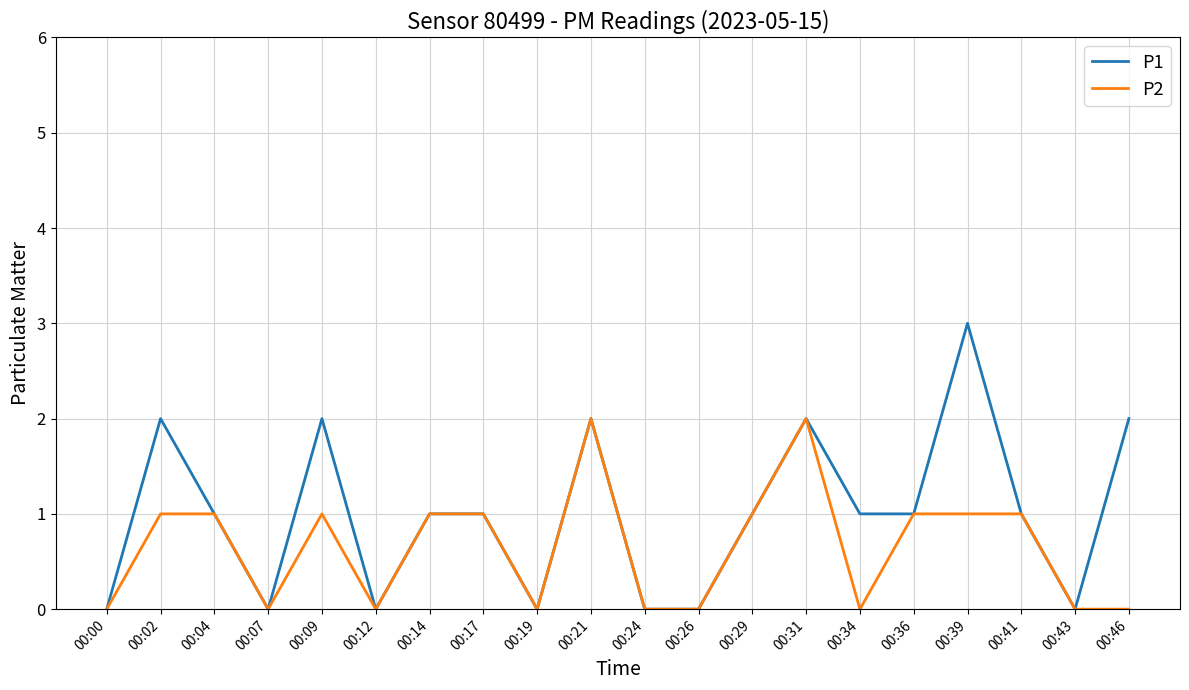

Is the value of P2 at 00:36 greater than the value of P1 at 00:00?

Yes